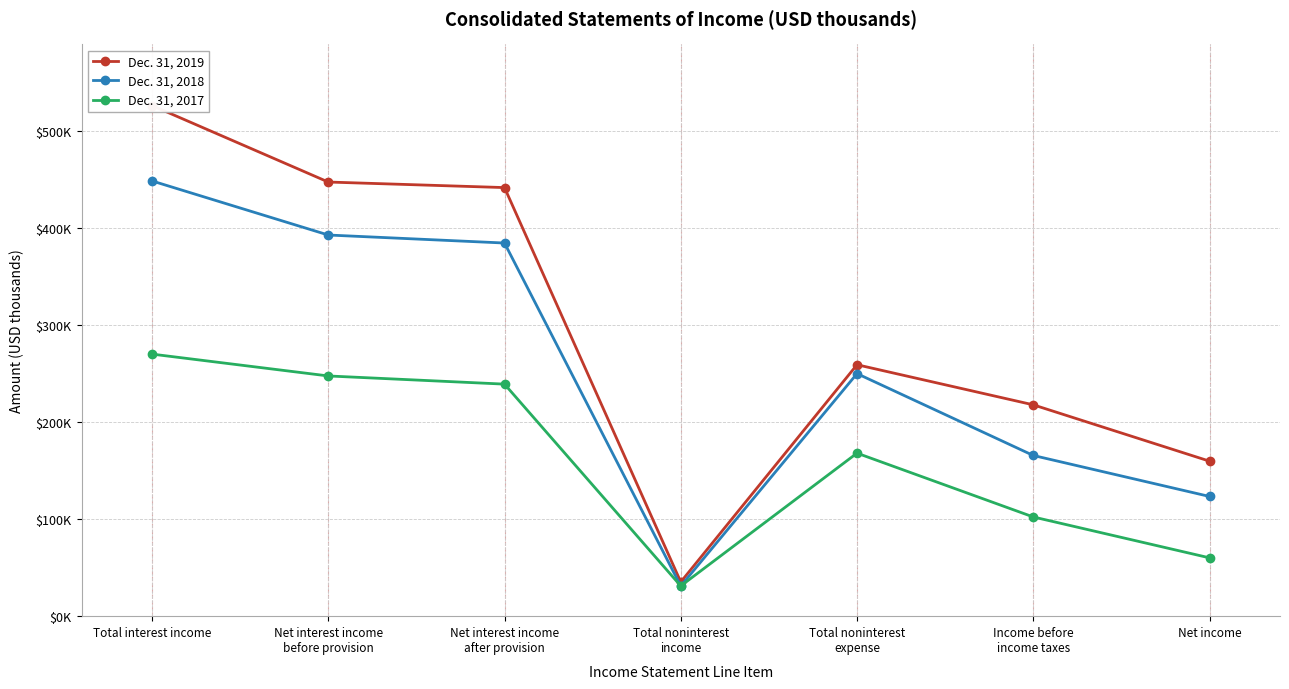

Rank the series at Total noninterest
expense from highest to lowest value.

Dec. 31, 2019, Dec. 31, 2018, Dec. 31, 2017